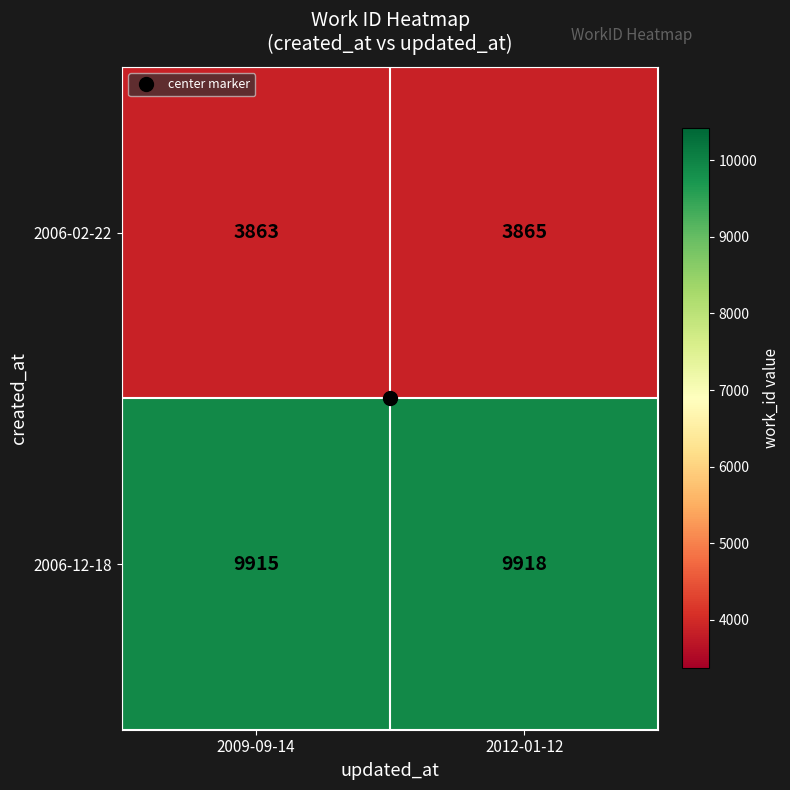

What is the sum of the 2006-02-22 values at 2012-01-12 and 2009-09-14?

7728